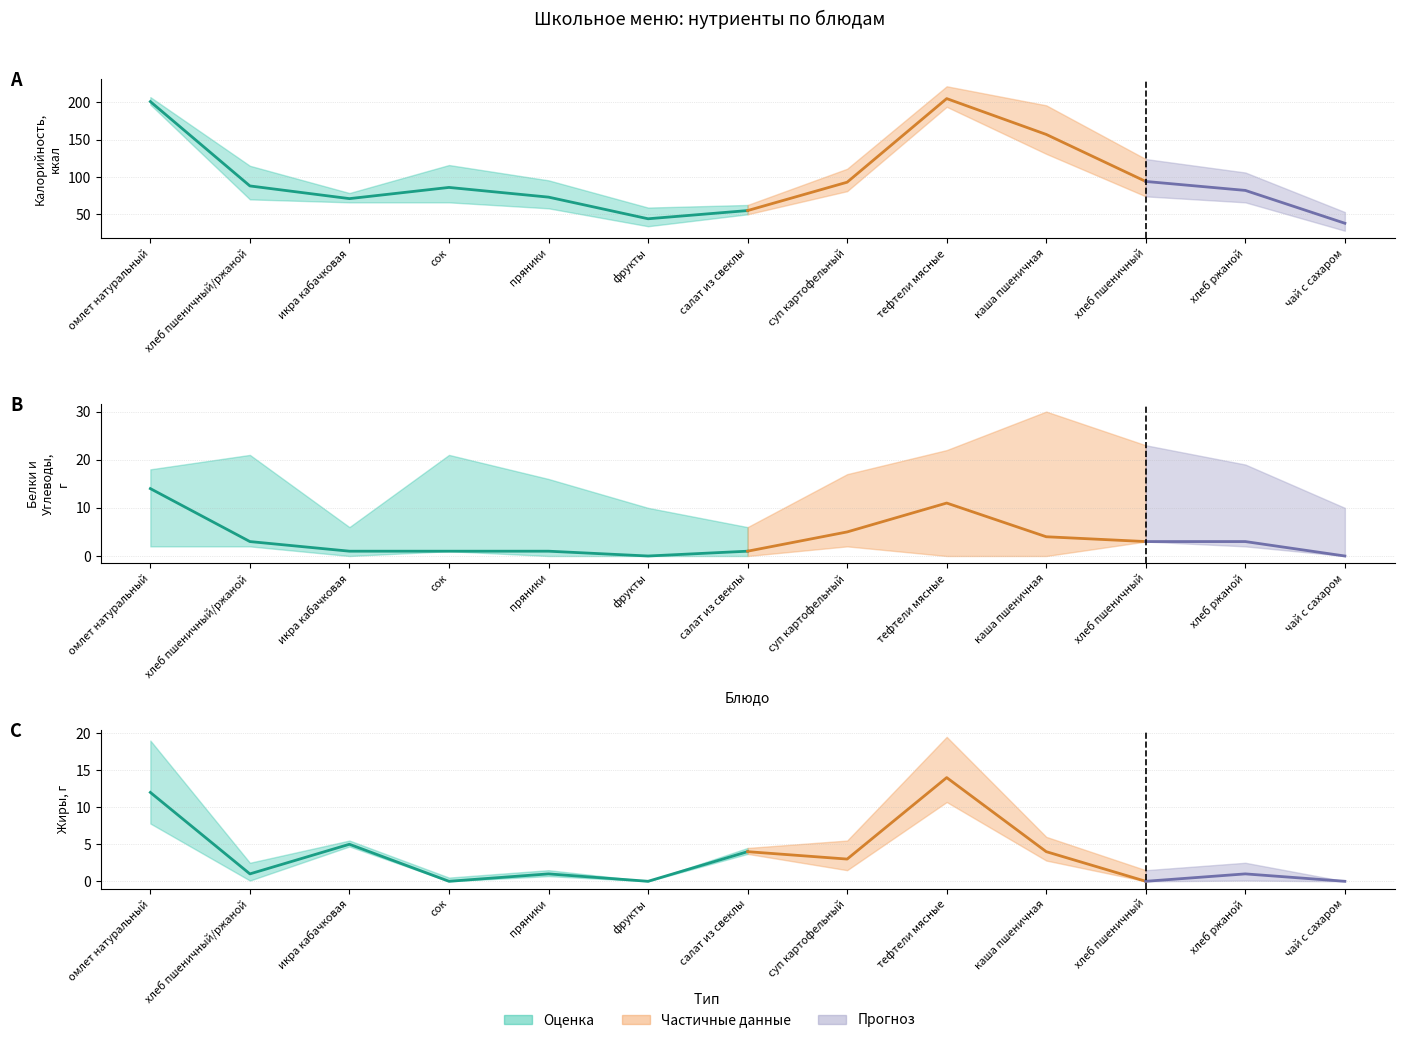

At which category is the sum across all series the highest?

тефтели мясные